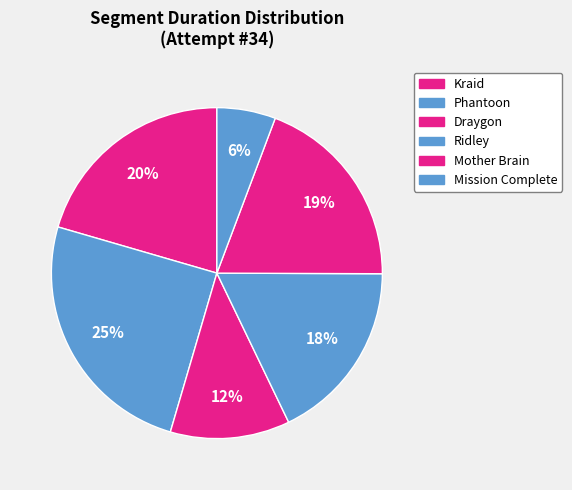

How many segments does this pie chart have?

6